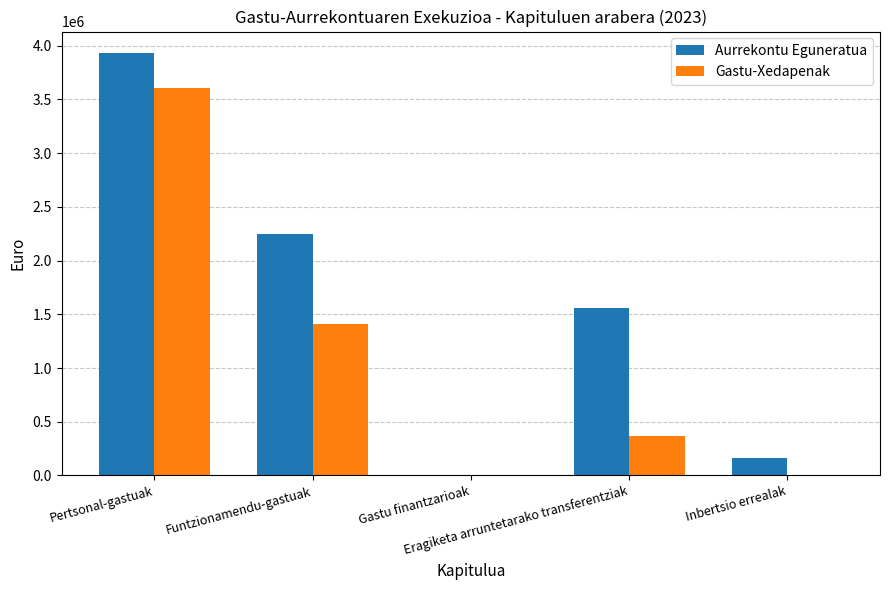

Reading left to right, list all the values displayed in this chart.

Aurrekontu Eguneratua: 3935039.0	2245257.0	2000.0	1556204.0	166500.0
Gastu-Xedapenak: 3602072.1	1405863.6	0.0	362953.5	0.0